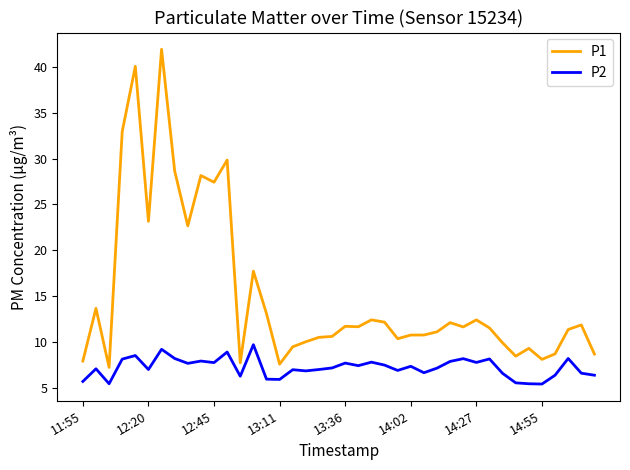

What are all the series names shown in the legend?

P1, P2